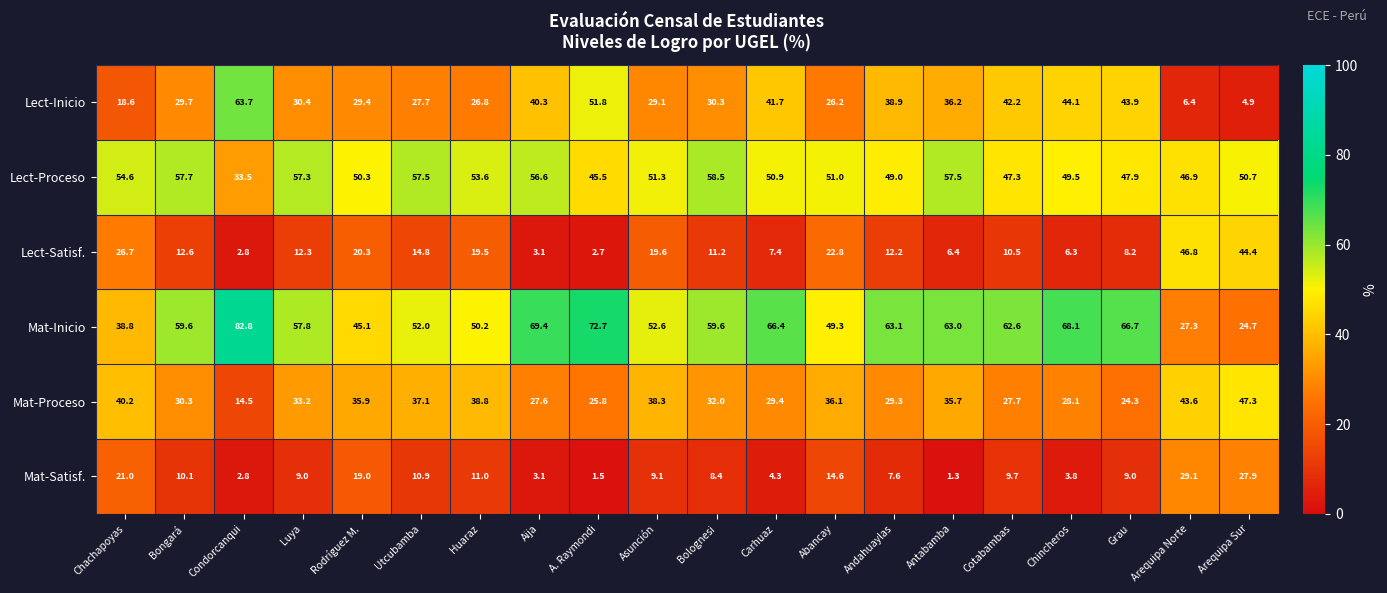

What is the difference between the highest and lowest values at Arequipa Sur?

45.8